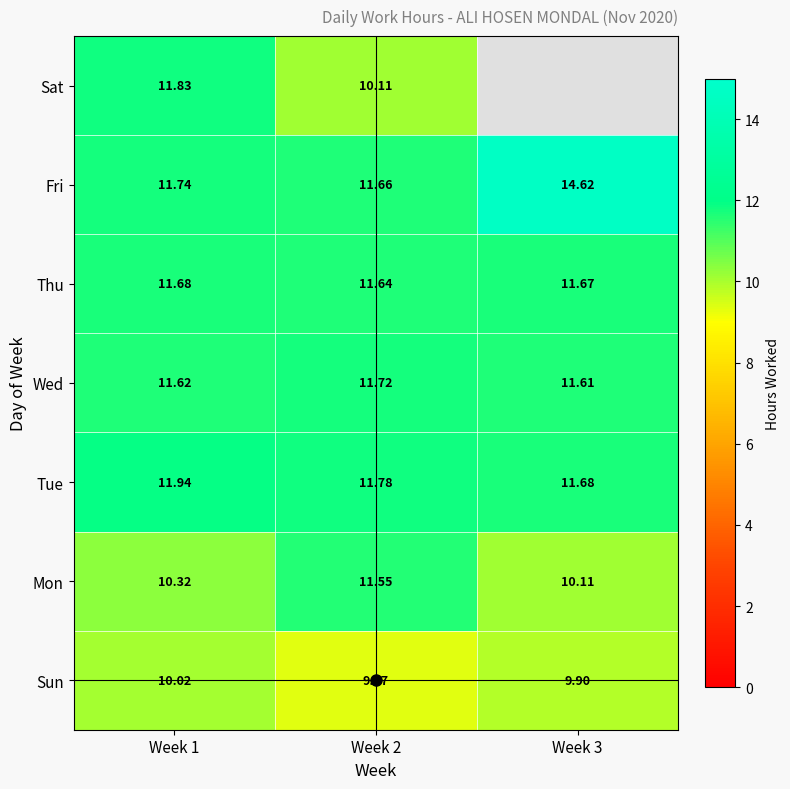

At how many categories does at least one series exceed 11?

3